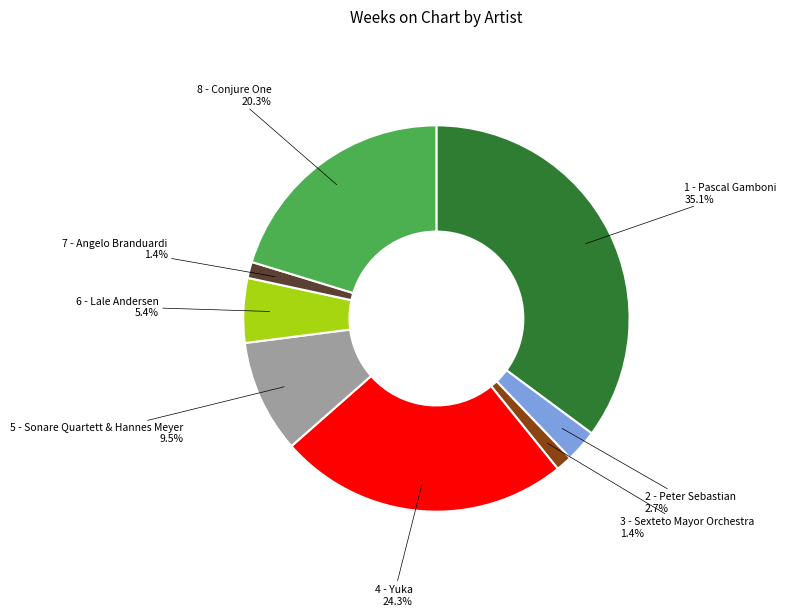

Is the sum of 7 - Angelo Branduardi and 8 - Conjure One greater than half?

No